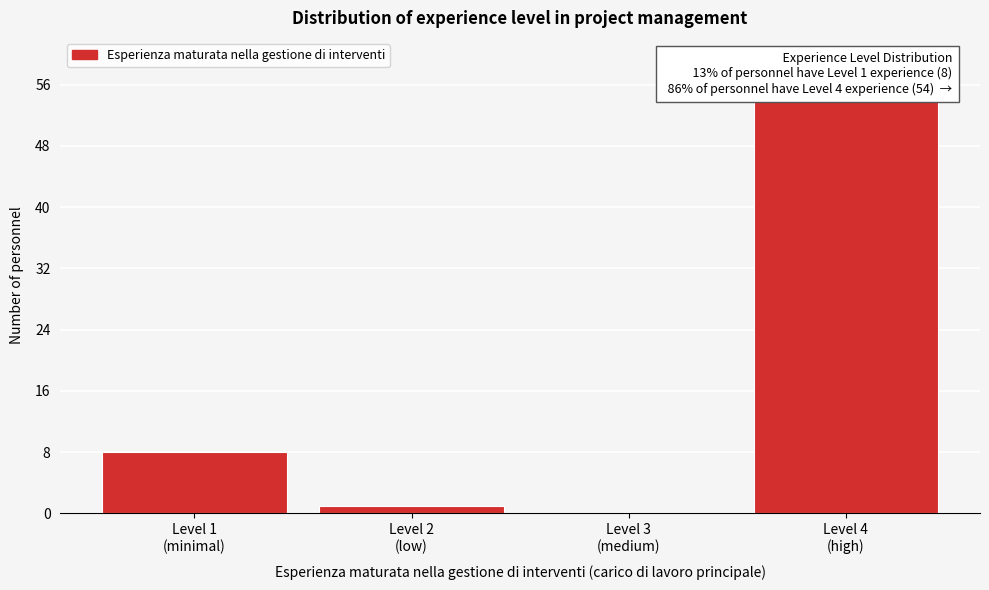

What is the greatest value displayed?

54